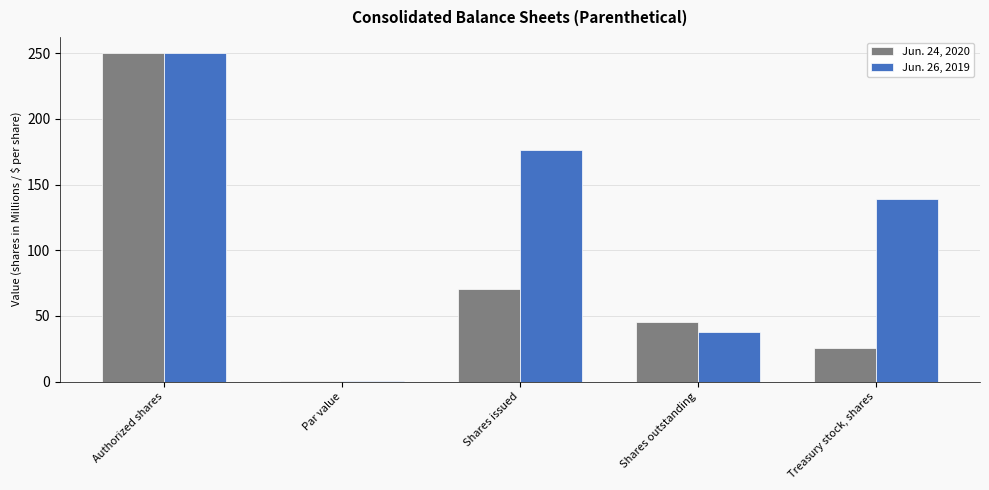

What is the sum of all Jun. 24, 2020 values?

390.7